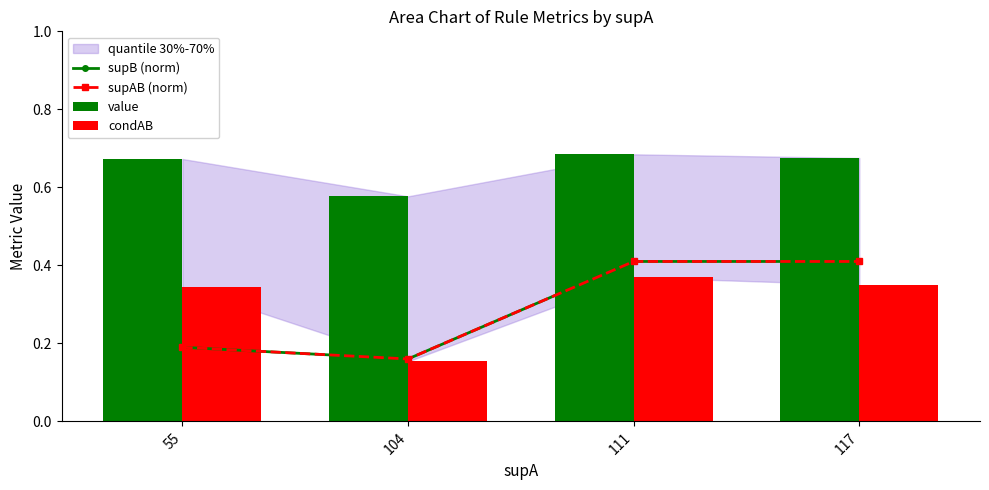

Reading left to right, what are all the values shown in this chart?

supB (norm): 55=0.2	104=0.2	111=0.4	117=0.4
supAB (norm): 55=0.2	104=0.2	111=0.4	117=0.4
value: 55=0.7	104=0.6	111=0.7	117=0.7
condAB: 55=0.3	104=0.2	111=0.4	117=0.4